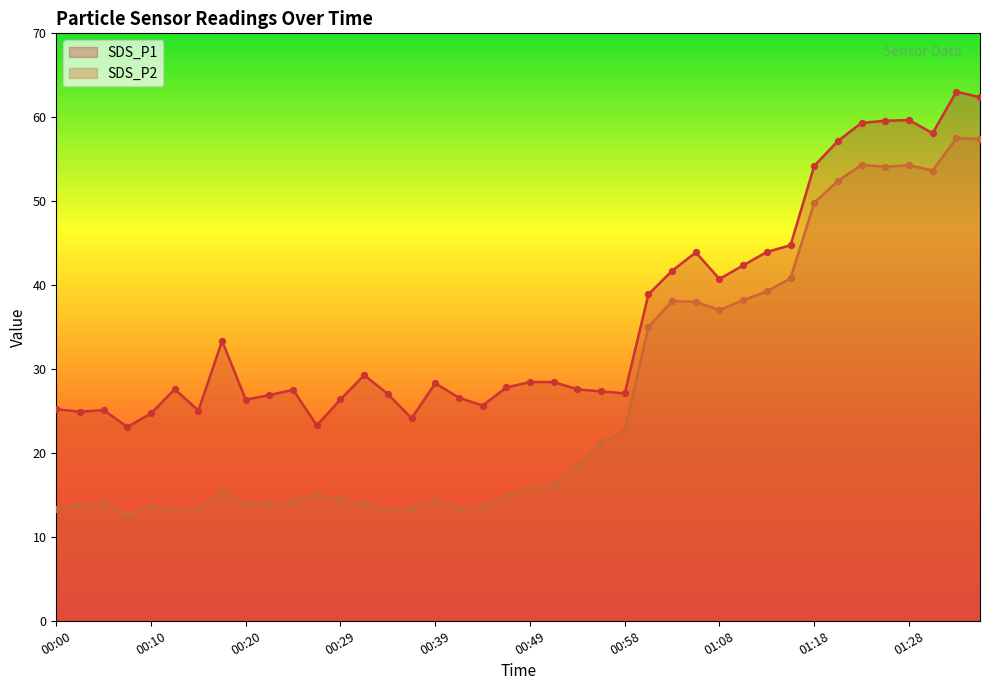

Is the value of SDS_P1 at 00:07 greater than the value of SDS_P2 at 01:18?

No